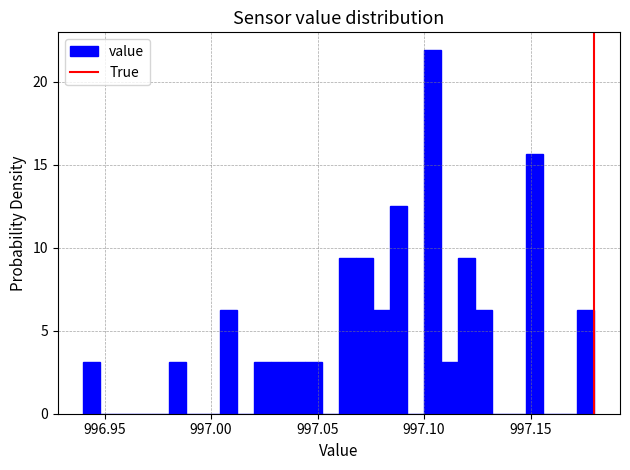

Around what value on the x-axis is the tallest bar? Give the approximate position of its centre, as read against the axis.

997.105